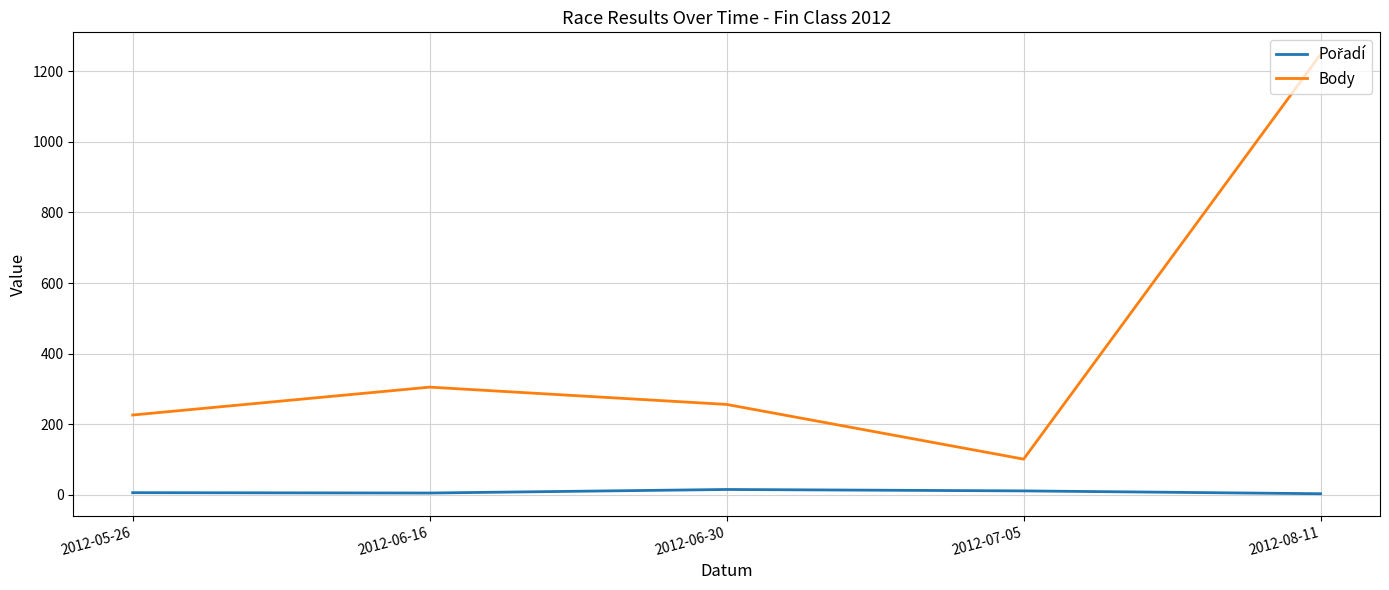

What is the spread (max minus min) of values at 2012-07-05?

90